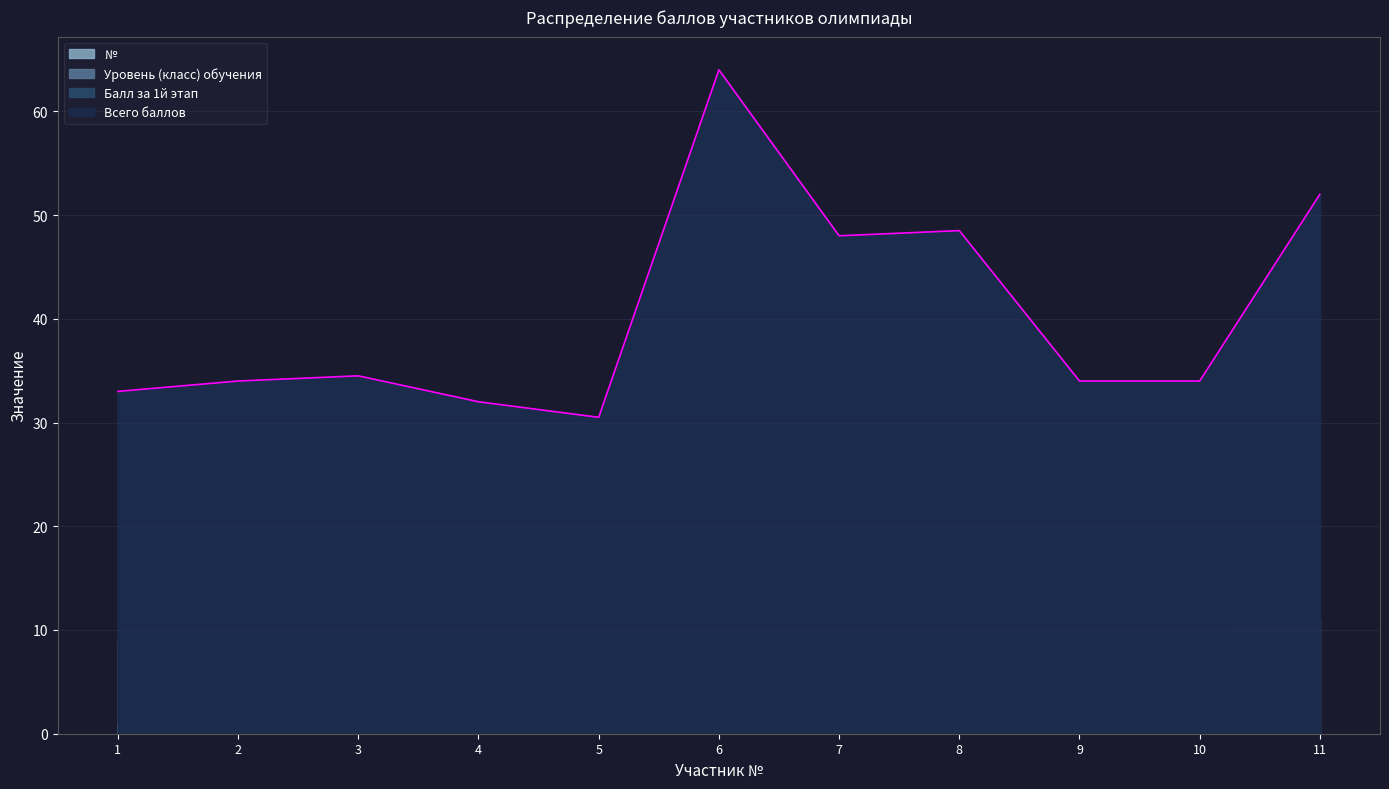

Reading right to left, what are all the values shown in this chart?

Балл за 1й этап: 11=52.0	10=34.0	9=34.0	8=48.5	7=48.0	6=64.0	5=30.5	4=32.0	3=34.5	2=34.0	1=33.0
Всего баллов: 11=52.0	10=34.0	9=34.0	8=48.5	7=48.0	6=64.0	5=30.5	4=32.0	3=34.5	2=34.0	1=33.0
Уровень (класс) обучения: 11=10.0	10=9.0	9=11.0	8=10.0	7=10.0	6=10.0	5=8.0	4=9.0	3=9.0	2=8.0	1=9.0
№: 11=11.0	10=10.0	9=9.0	8=8.0	7=7.0	6=6.0	5=5.0	4=4.0	3=3.0	2=2.0	1=1.0